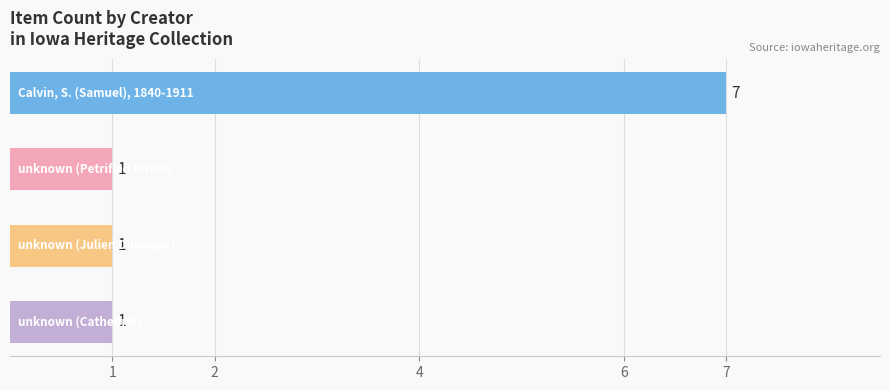

What is the sum of all values?

10